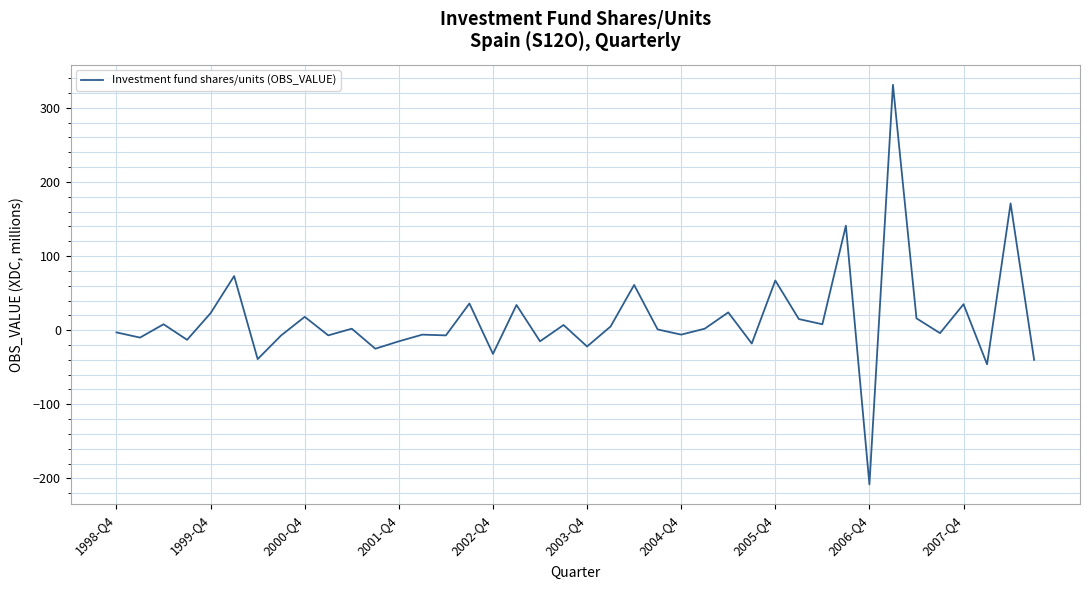

What is the smallest value displayed?

-208